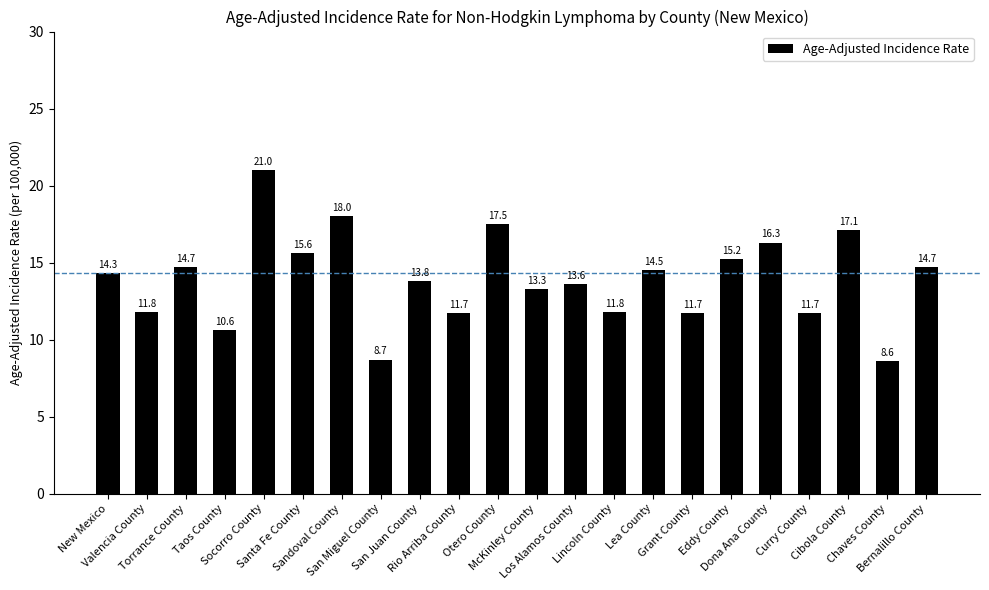

Are the bars horizontal?

No